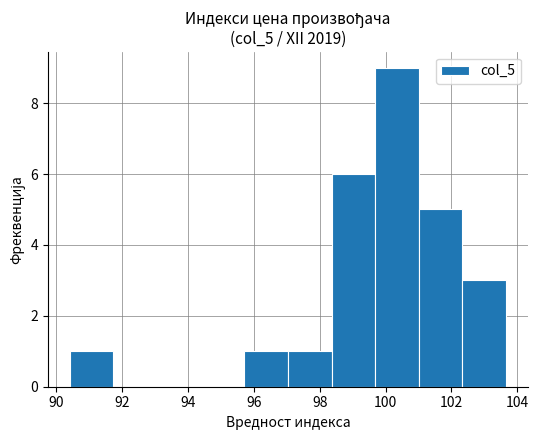

Reading left to right, transcribe this chart: for each bar, give the range it covers on the x-axis and its height. Neither the bar edges nor the heights are printed on the chart, so give them approximately, as read against the axes.

90.4 to 91.8: 1
91.8 to 93.0: 0
93.0 to 94.4: 0
94.4 to 95.8: 0
95.8 to 97.0: 1
97.0 to 98.4: 1
98.4 to 99.6: 6
99.6 to 101.0: 9
101.0 to 102.4: 5
102.4 to 103.6: 3